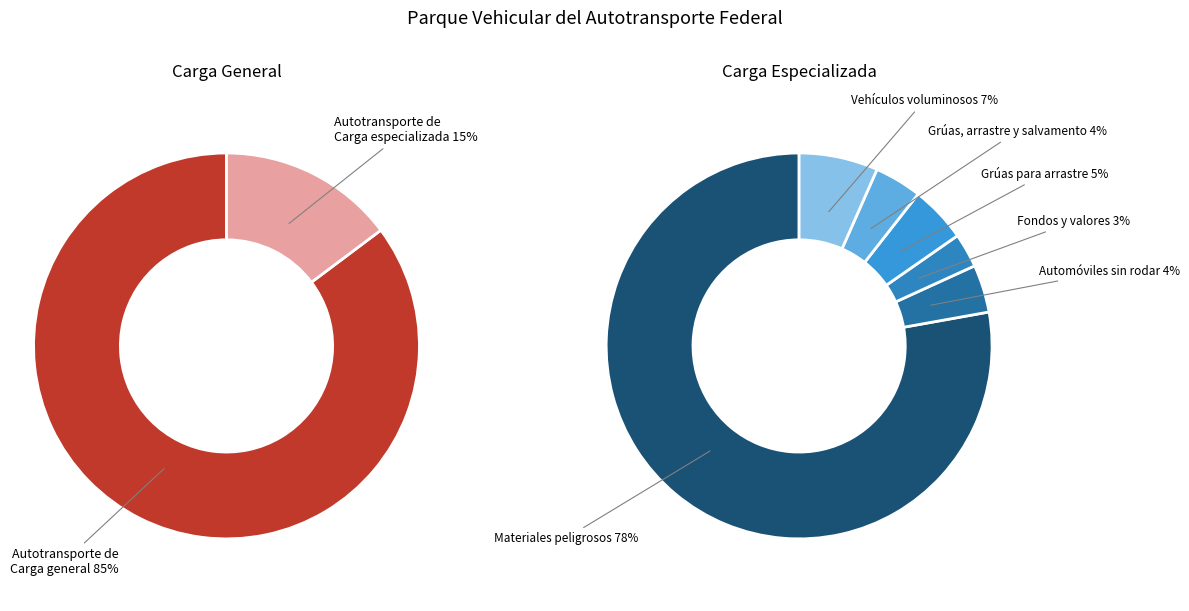

What percentage is the Autotransporte de Carga general slice, to the nearest percent?

85%